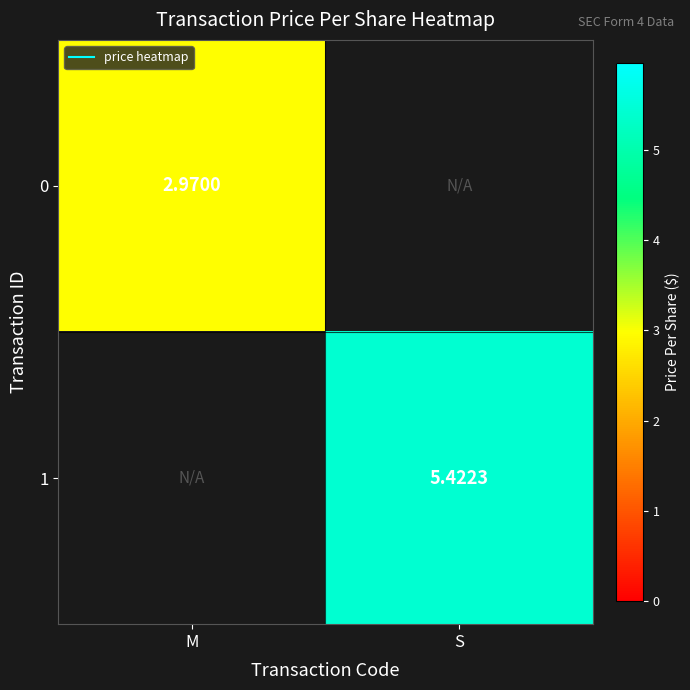

What is the total value across all series at M?

3.0